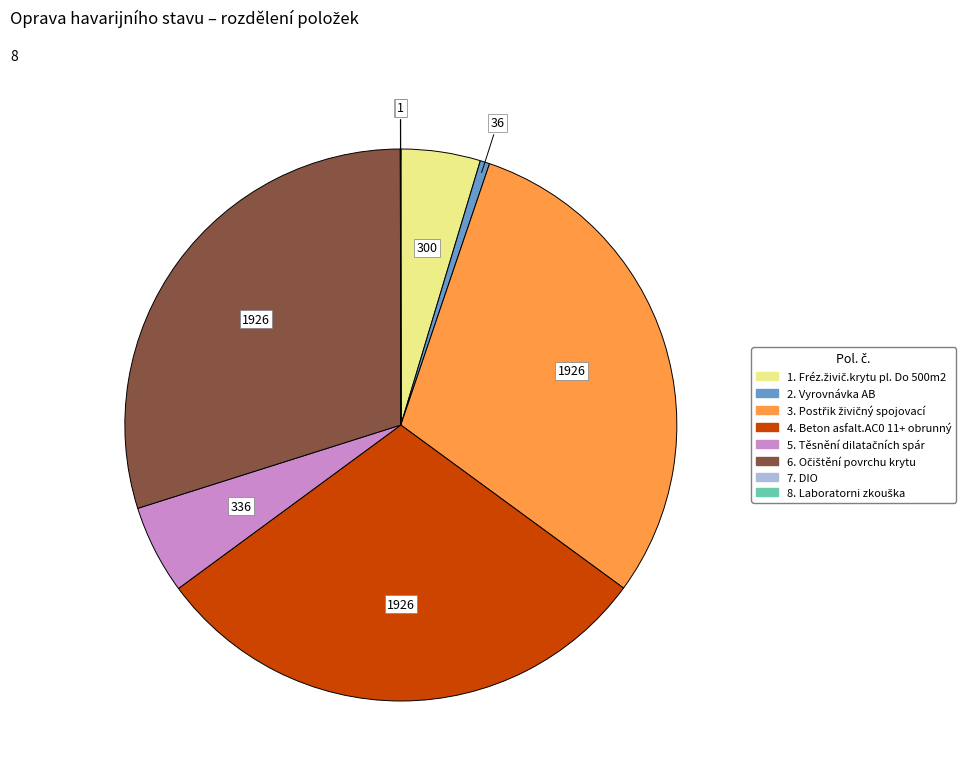

Is 2. the majority of the pie?

No